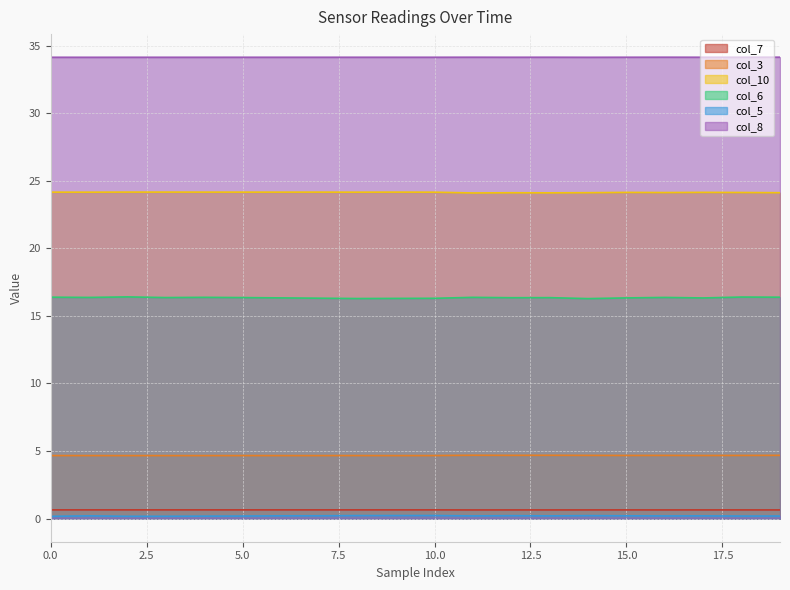

List the series in order of their peak value, lowest first.

col_5, col_7, col_3, col_6, col_10, col_8